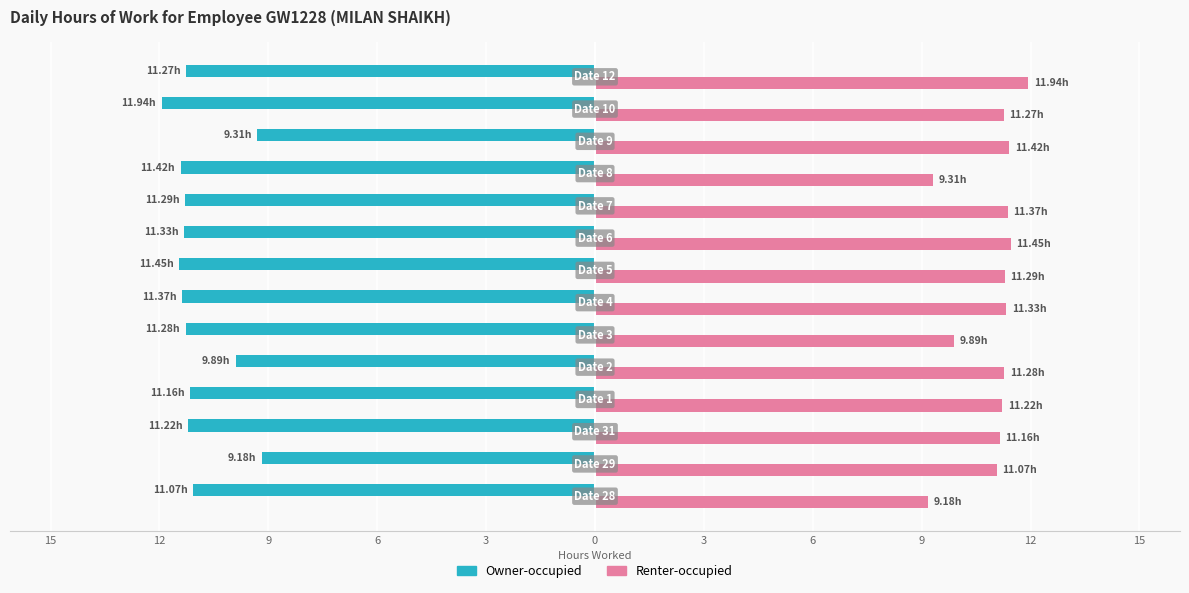

What are all the series names shown in the legend?

Owner-occupied, Renter-occupied